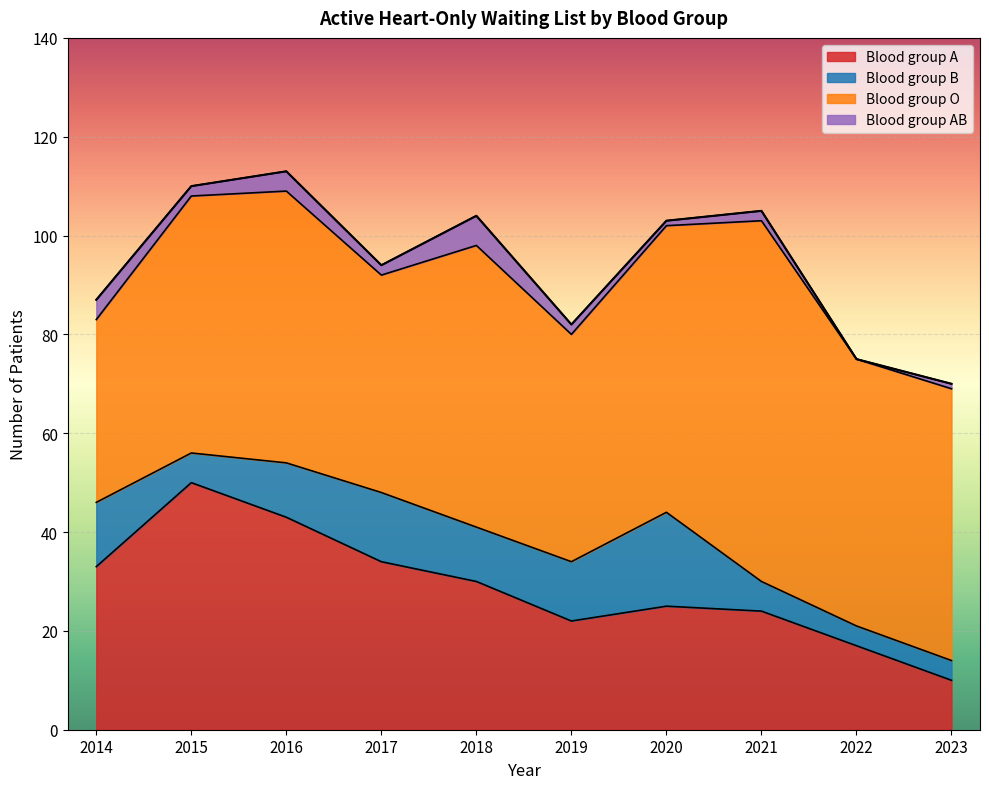

Which series has the largest range (max minus min)?

Blood group A